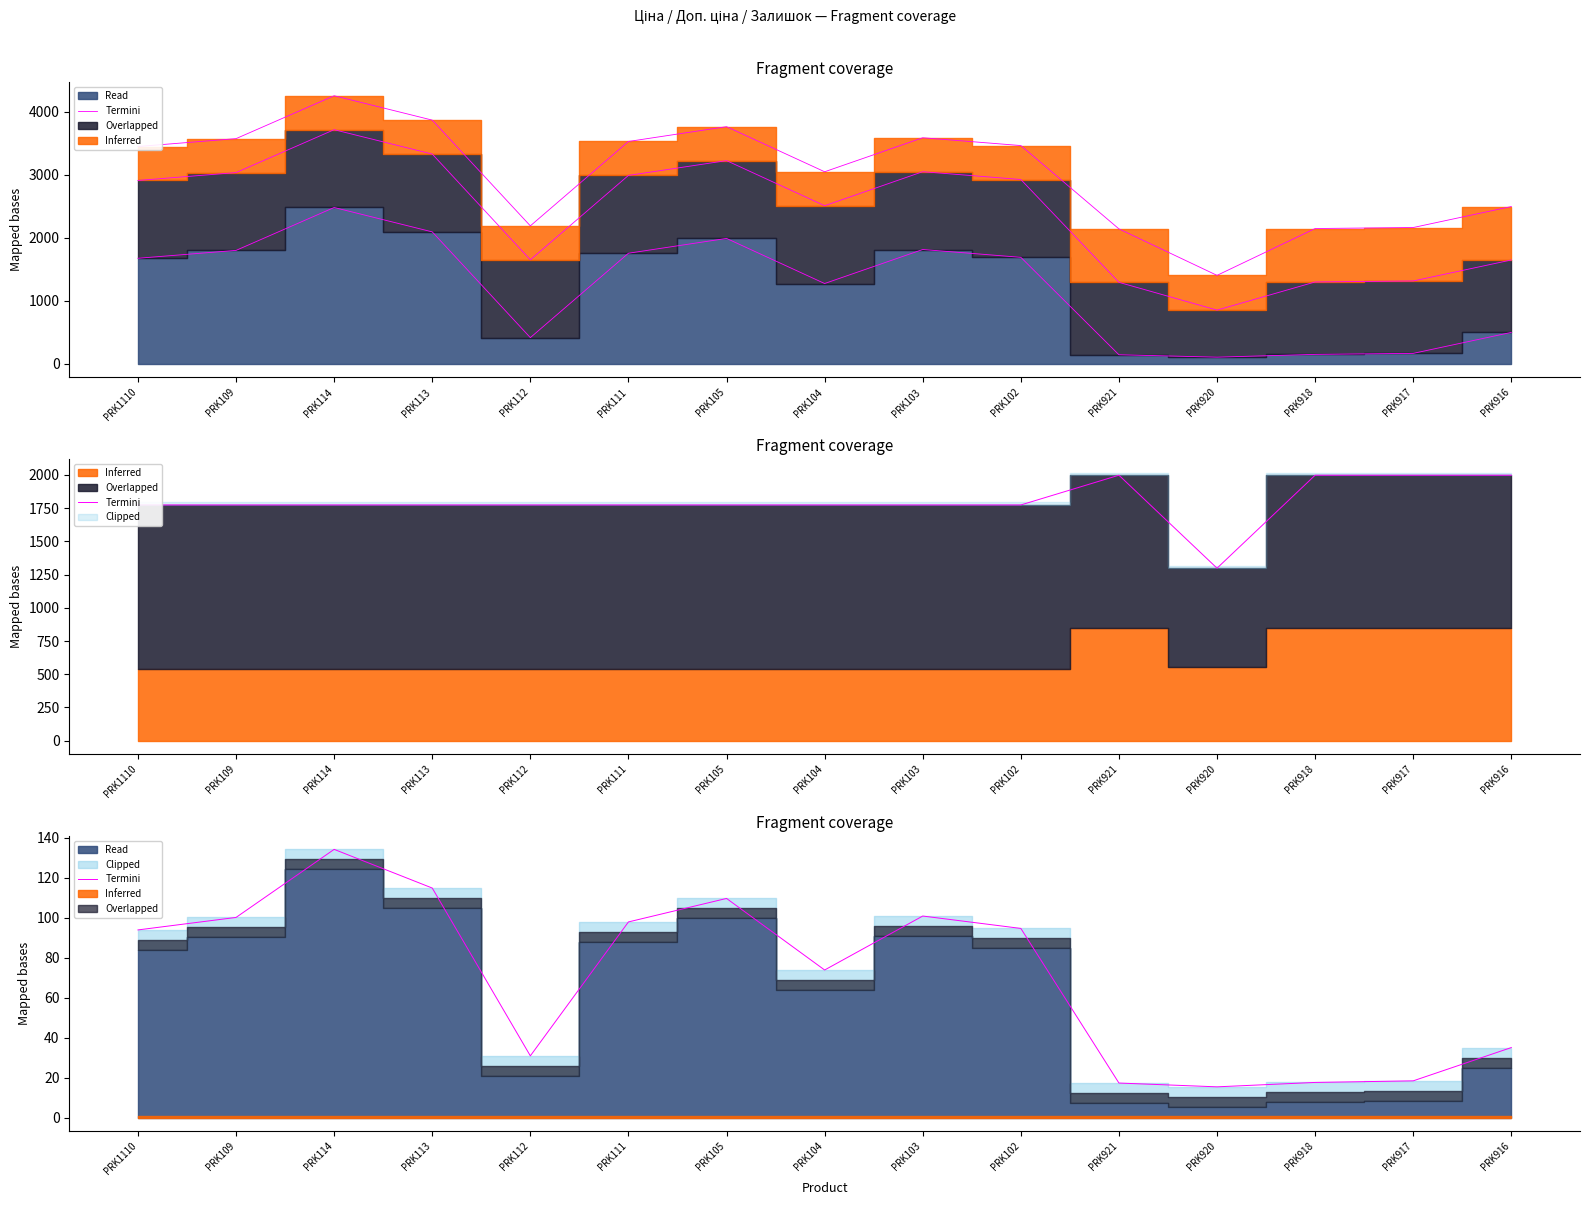

Reading left to right, list all the values displayed in this chart.

93.8	100.1	134.2	114.8	30.9	97.8	109.6	73.8	100.8	94.6	17.2	15.3	17.6	18.4	35.0